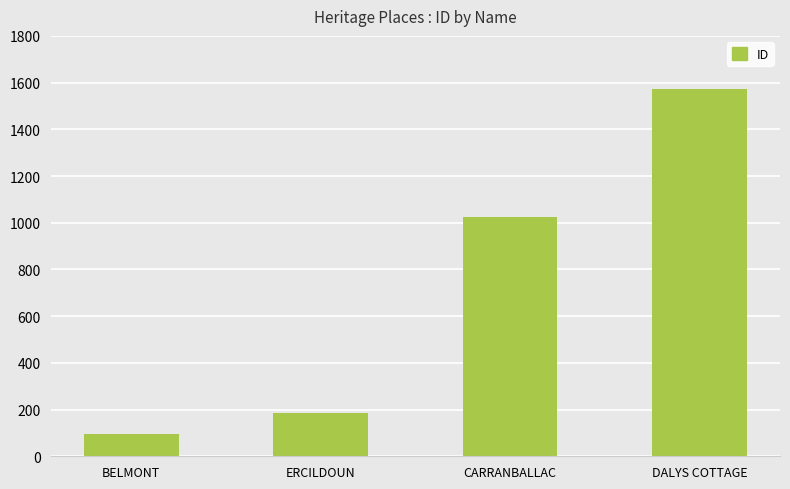

What is the difference between the values at BELMONT and ERCILDOUN?

89